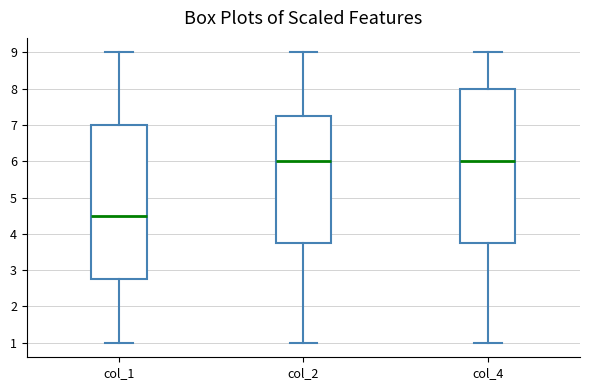

Reading left to right, read every box against the y-axis: the position of its median line, the range the box covers, and the ends of its whiskers. The values are not printed on the chart, so give them approximately, as read against the axis.

col_1: median 4.5, box 2.8 to 7.0, whiskers 1.0 to 9.0
col_2: median 6.0, box 3.8 to 7.3, whiskers 1.0 to 9.0
col_4: median 6.0, box 3.8 to 8.0, whiskers 1.0 to 9.0